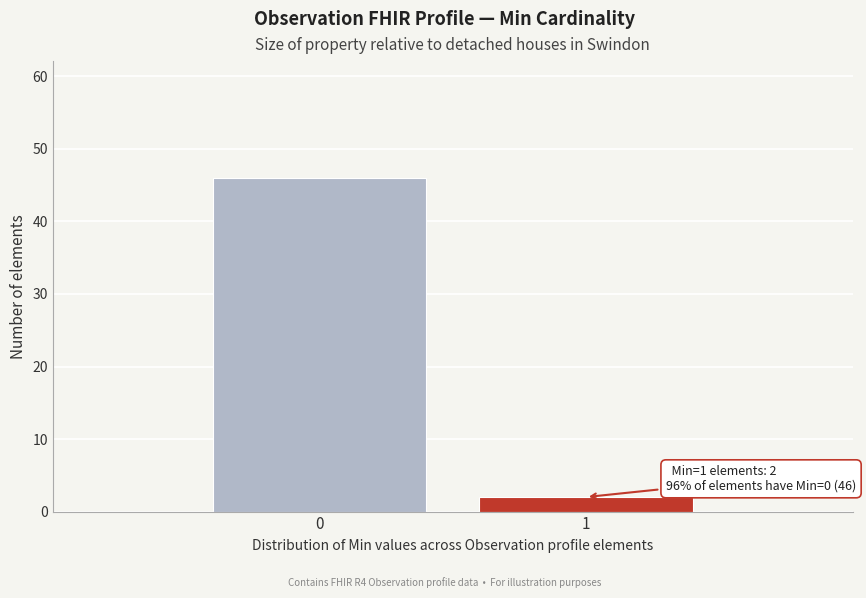

Reading left to right, extract all data points from this chart.

0=46	1=2